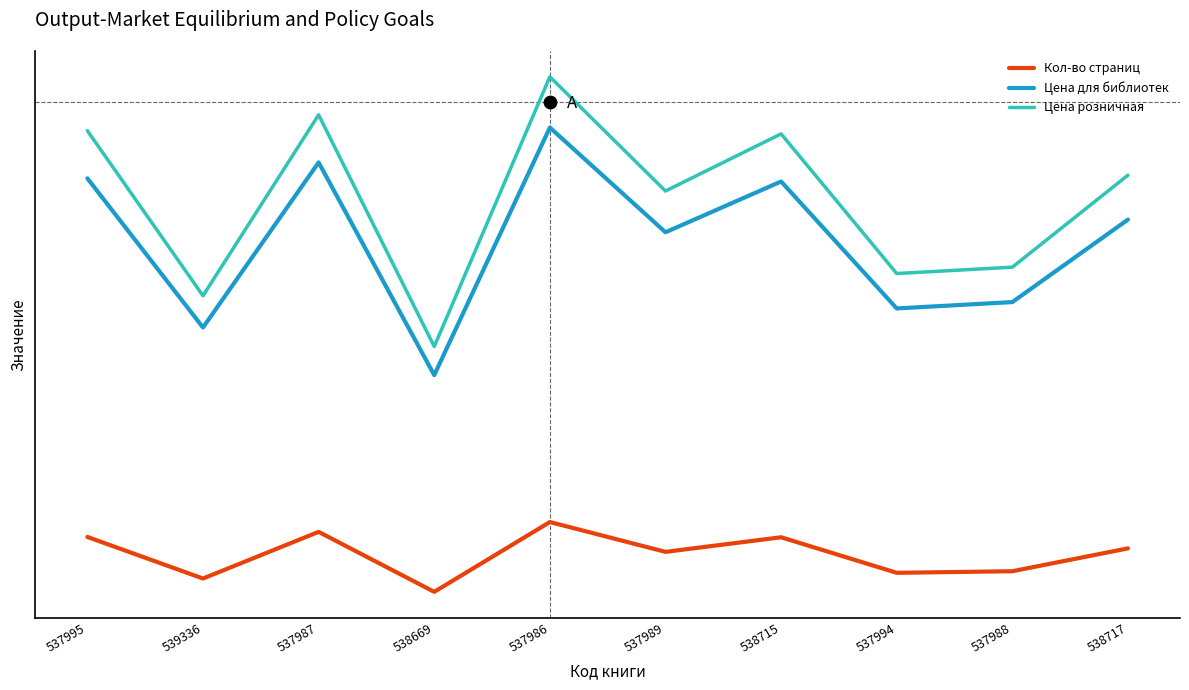

What is the total value across all series at 537989?

3110